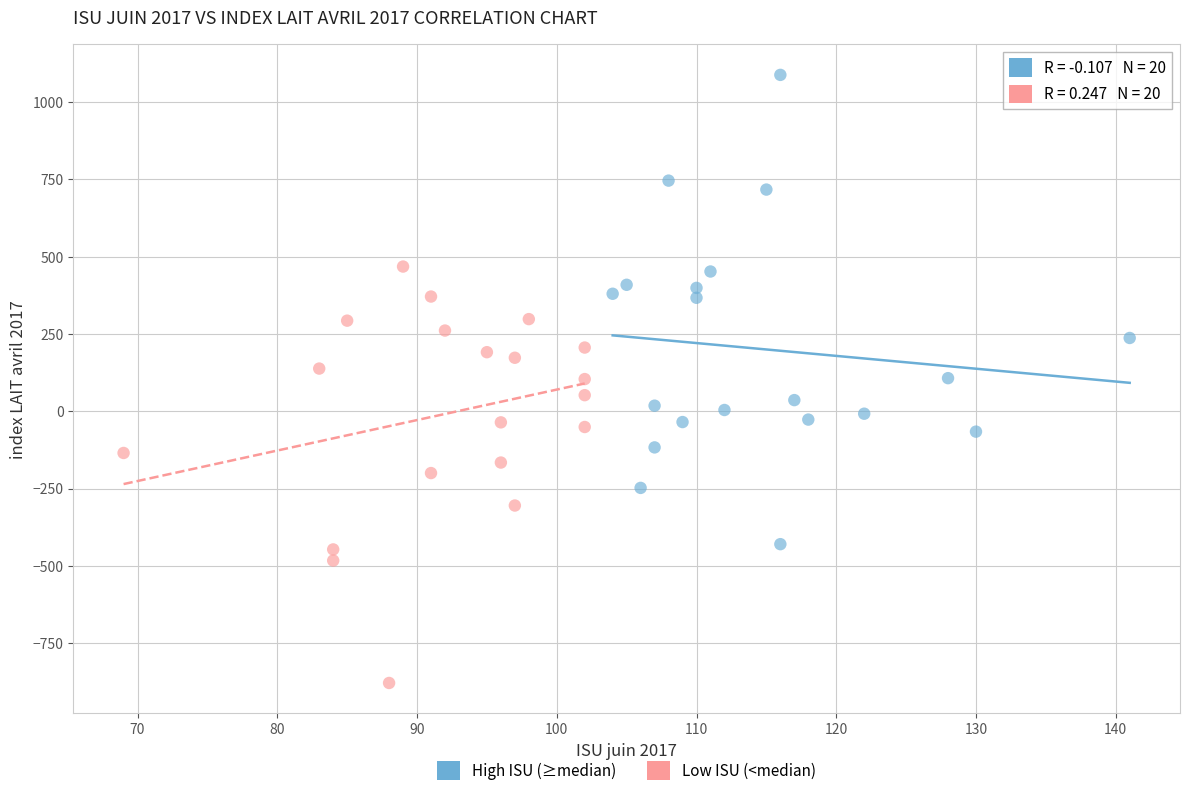

Which series contains the lowest Y value?

Low ISU (<median)